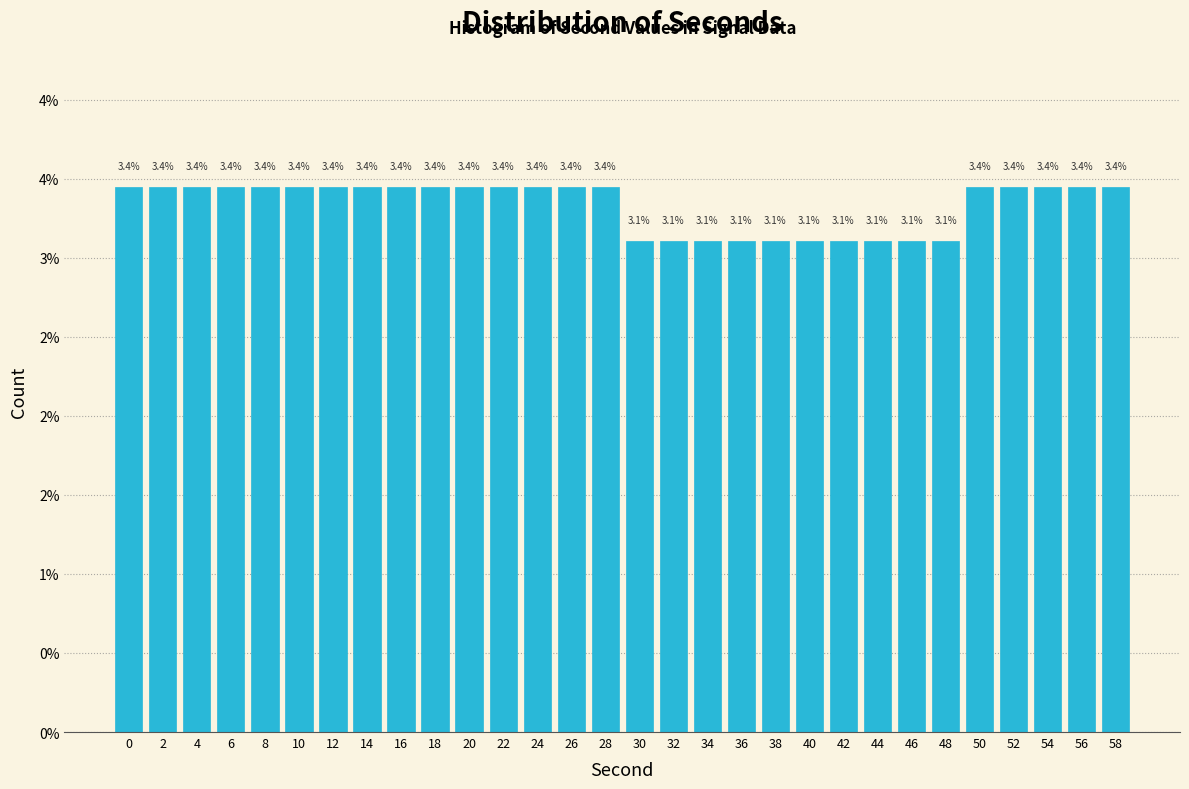

Are the bars horizontal?

No